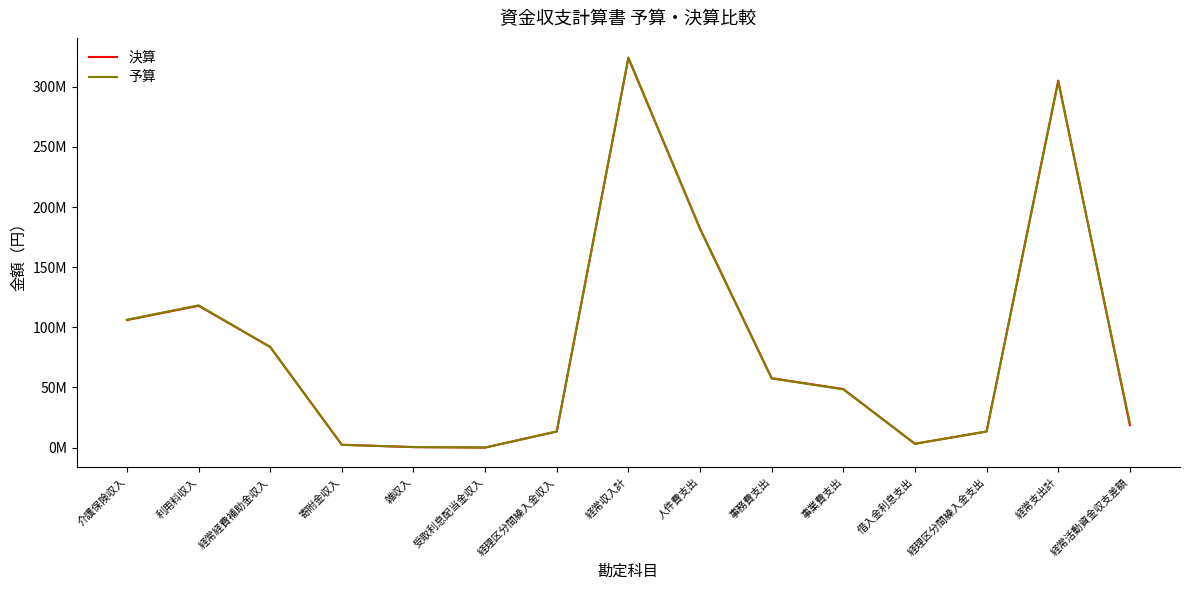

Does the chart have visible grid lines?

No